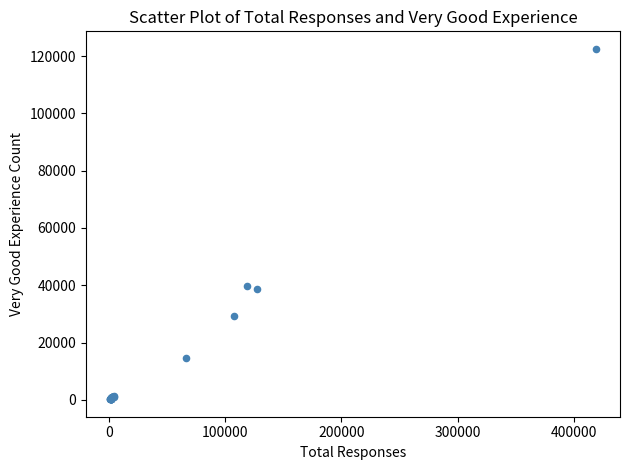

What Y value in the scatter plot is closest to 61379?

39893